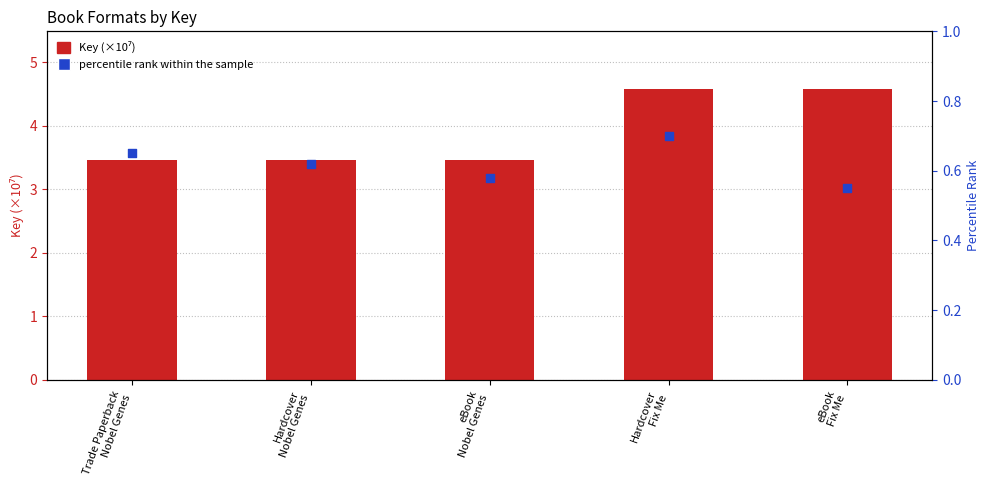

Which series contains the highest Y value?

Key (×10⁷)